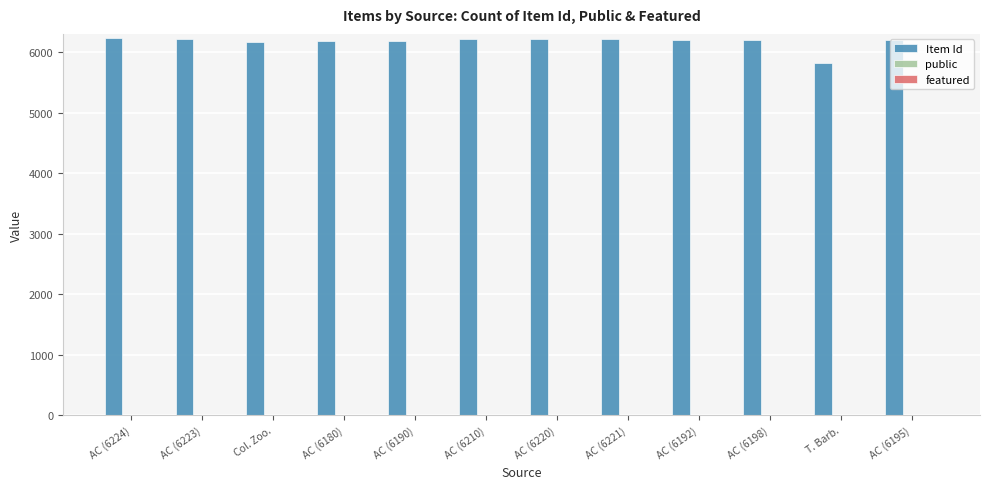

What is the sum of all Item Id values?

74046